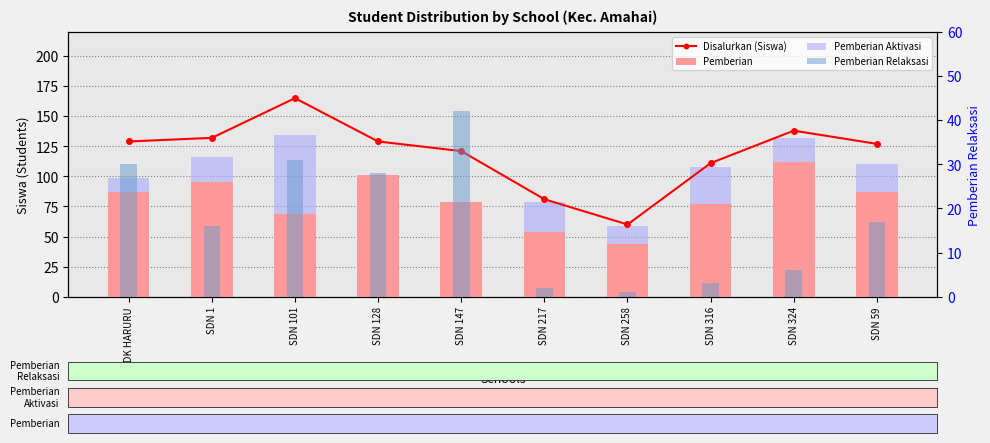

What is the total value across all series at SDN 128?

258